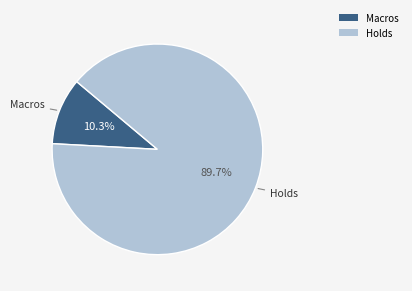

Combined, do Holds and Macros account for over 50%?

Yes